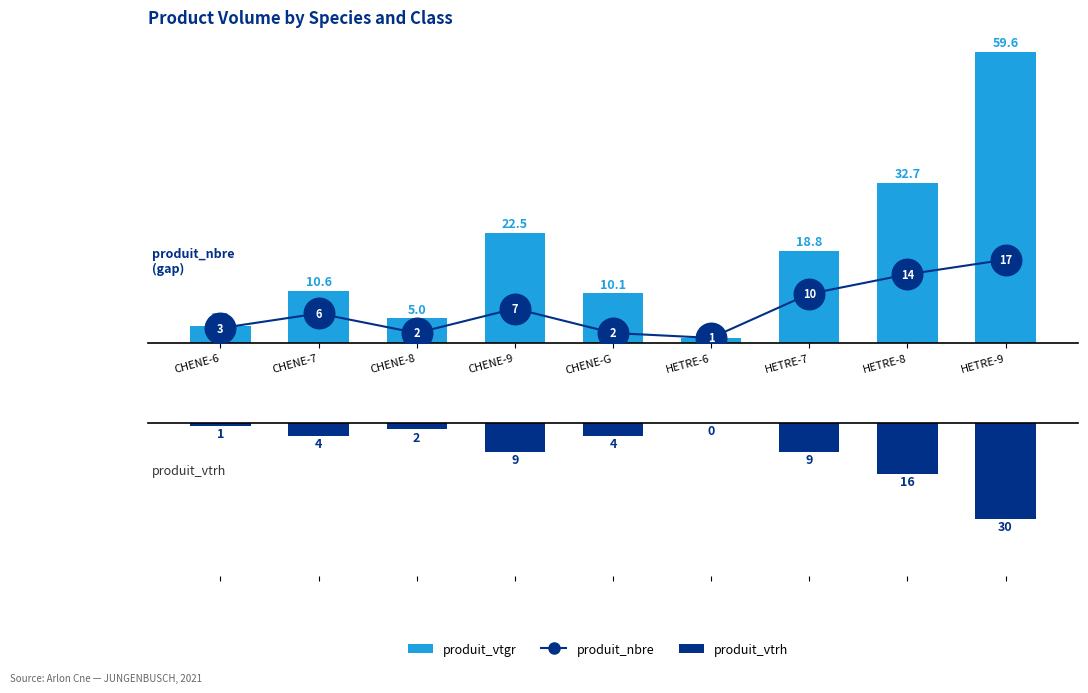

What is the minimum value shown in the chart?

-30.0